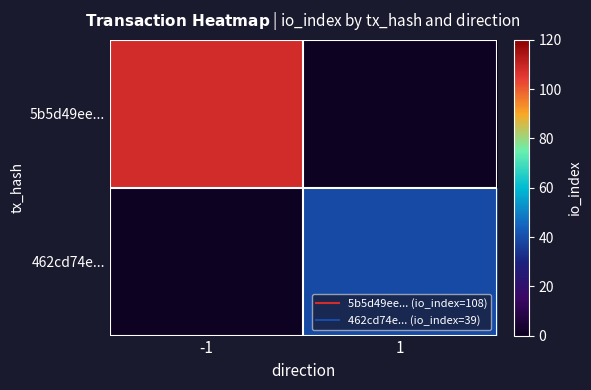

Count the number of data series in this chart.

2